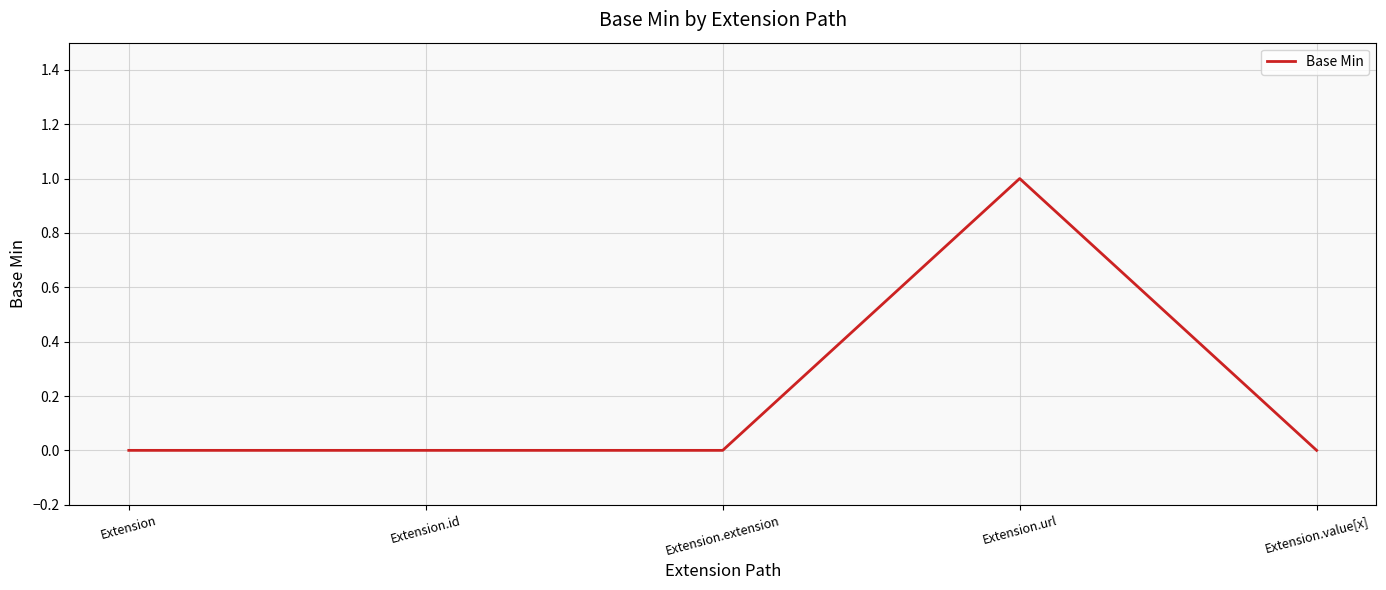

At which category does the chart reach its peak across all series?

Extension.url